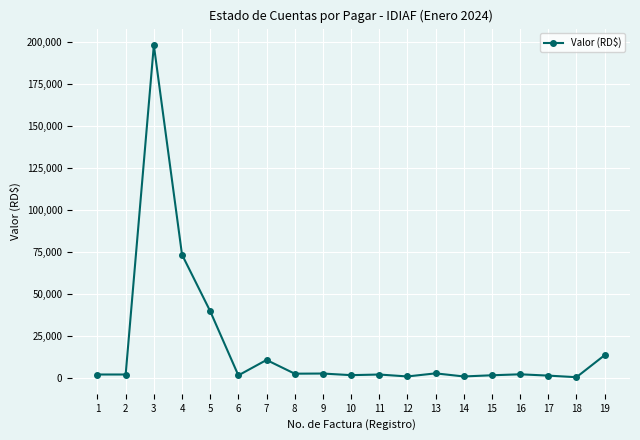

What is the value of the 6th point from the left?

1330.2